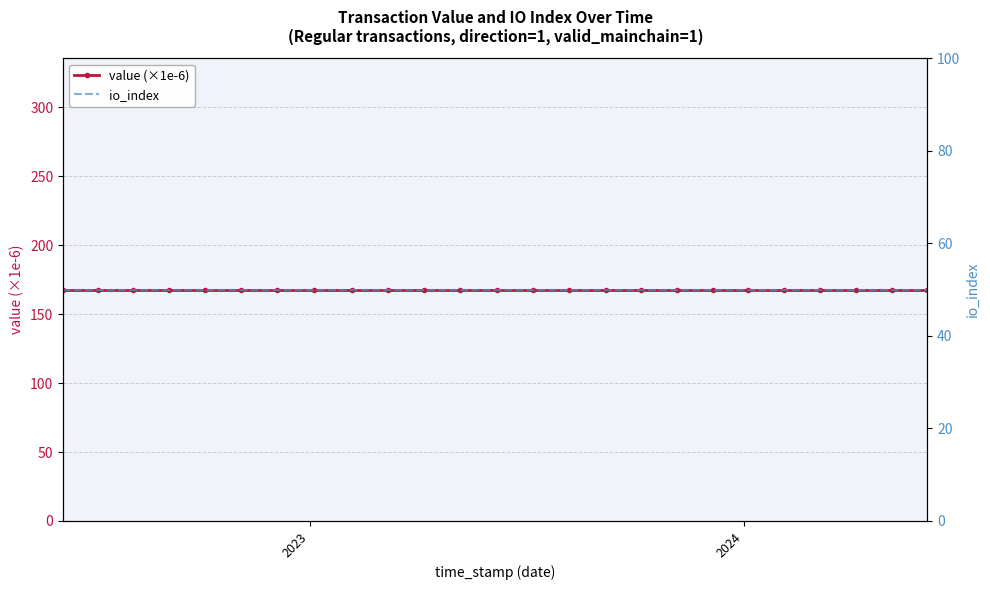

Is this an area chart (filled region under the line)?

No